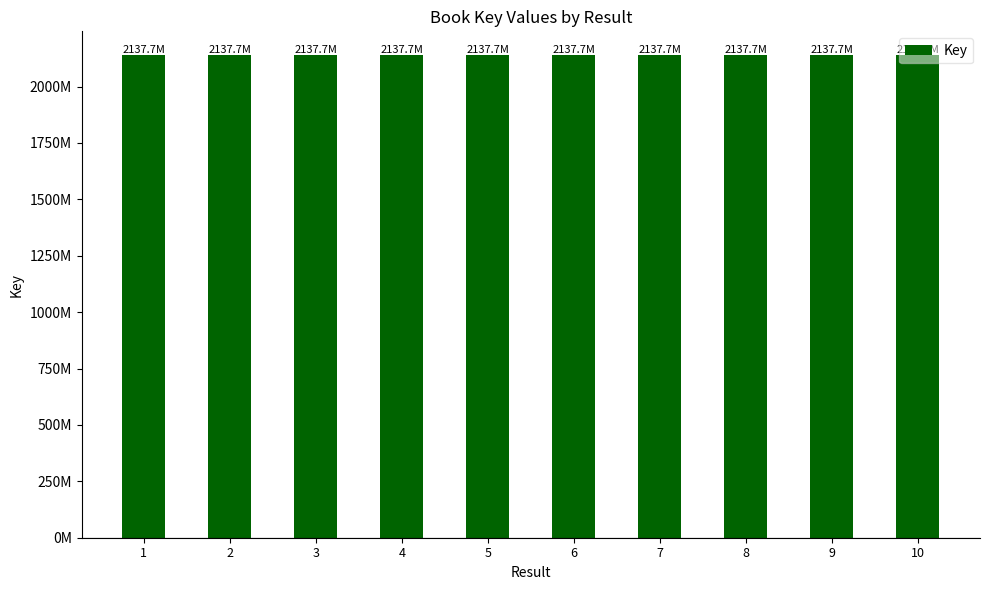

Between 4 and 10, which is larger?

10